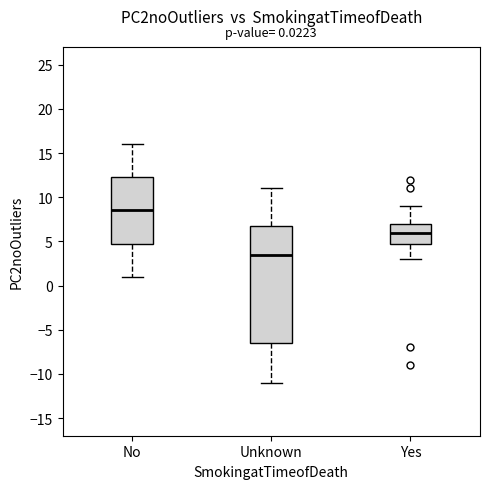

Which box has the lowest median line?

Unknown